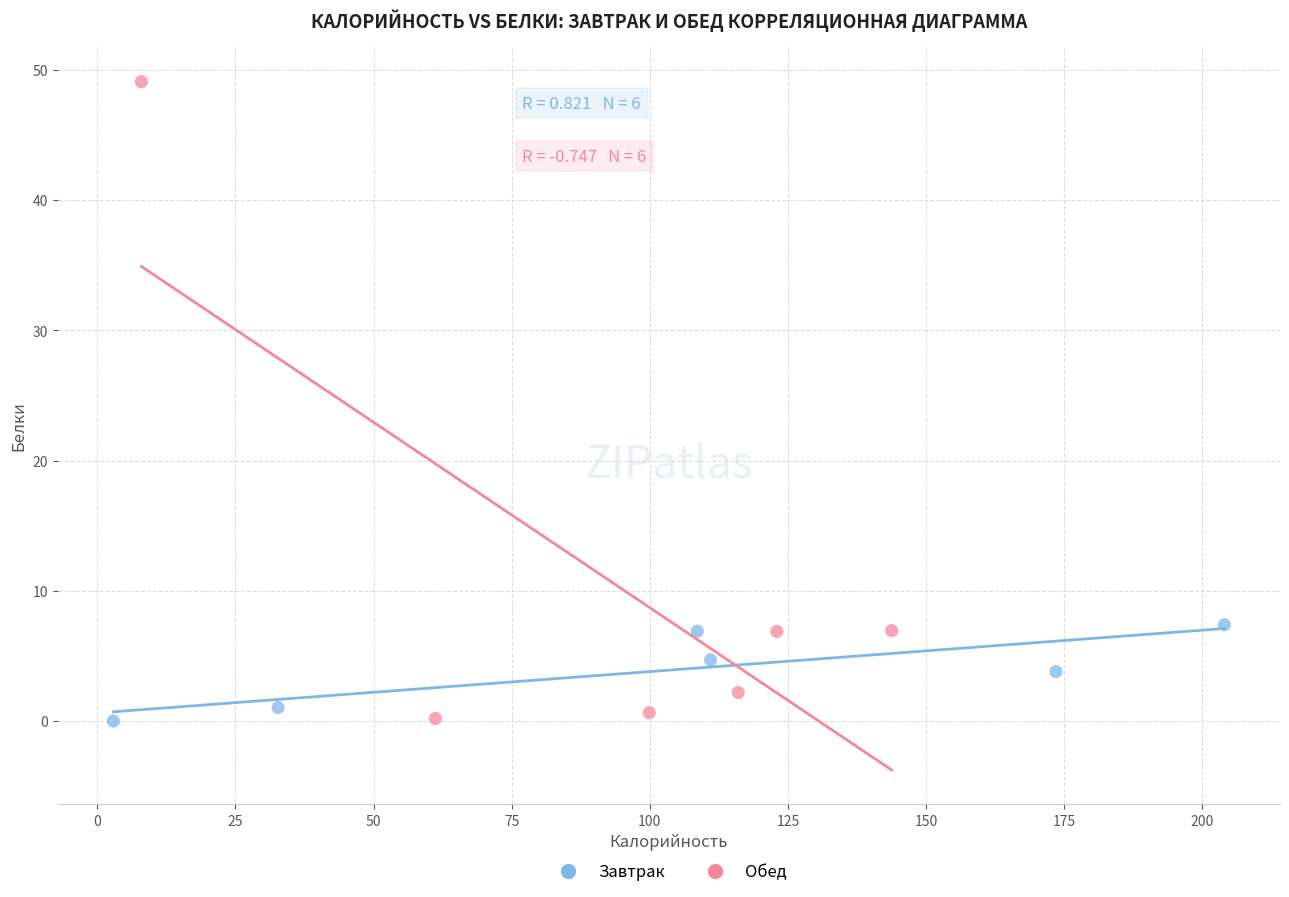

Which series reaches the maximum Y coordinate?

Обед